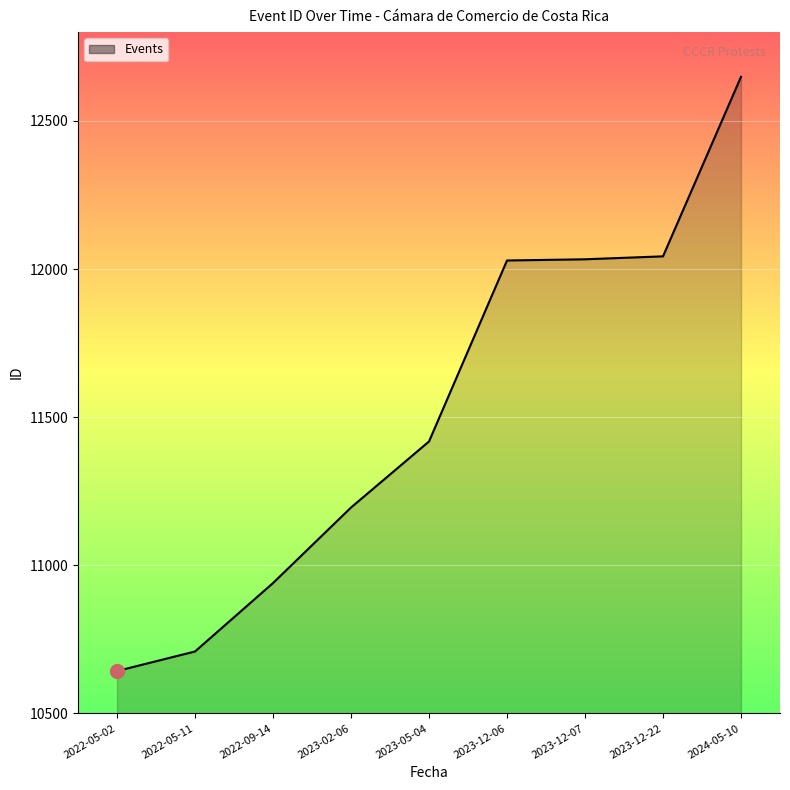

What is the average value?

11518